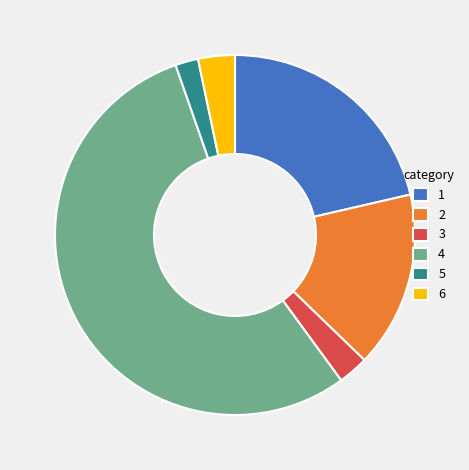

Is the sum of 5 and 1 greater than half?

No